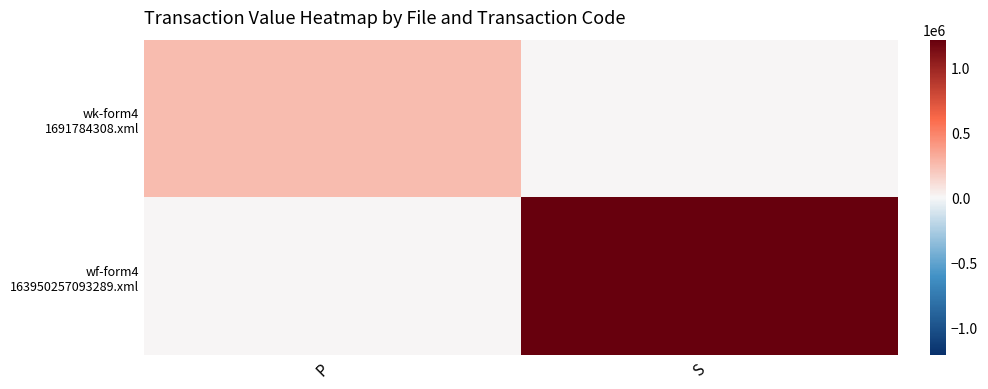

What is the total value across all series at S?

1210880